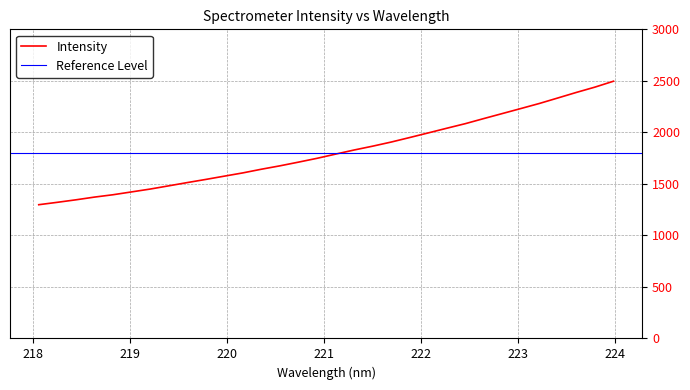

What is the value of the 19th point from the left?

1866.2